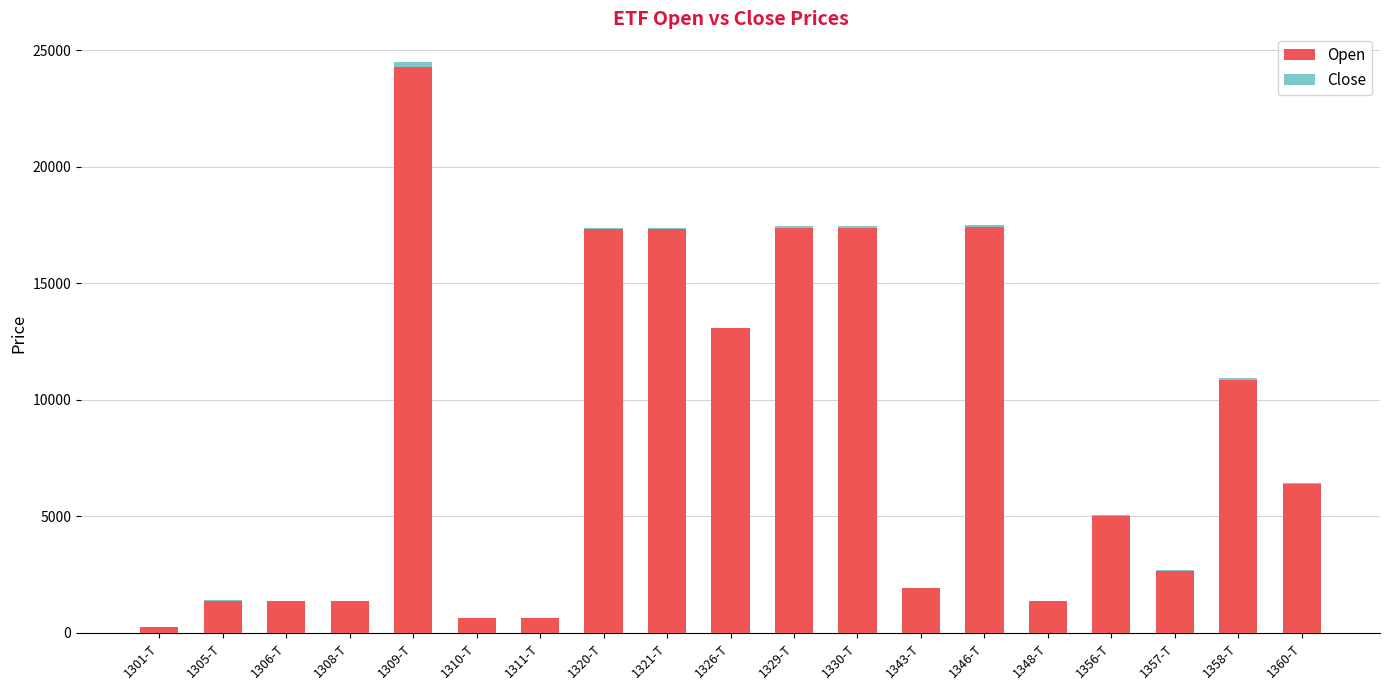

What position from the left is 1343-T?

13